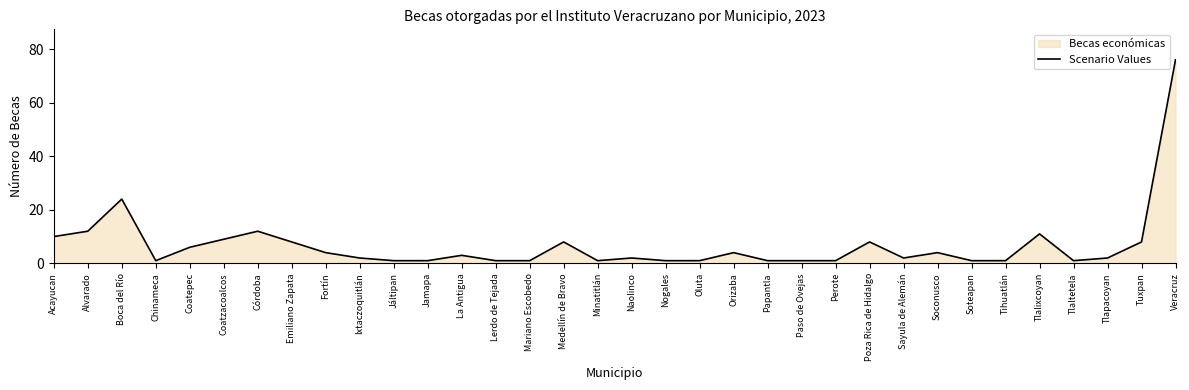

The chart shows a value of 0 at Perote. True or false?

False